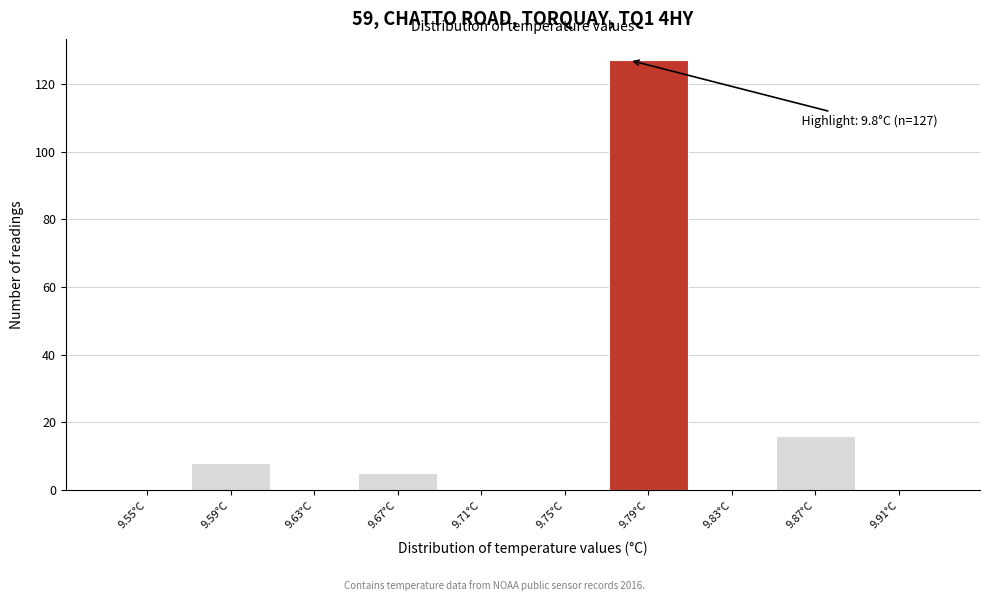

Reading left to right, list all the values displayed in this chart.

9.55°C=0	9.59°C=8	9.63°C=0	9.67°C=5	9.71°C=0	9.75°C=0	9.79°C=127	9.83°C=0	9.87°C=16	9.91°C=0